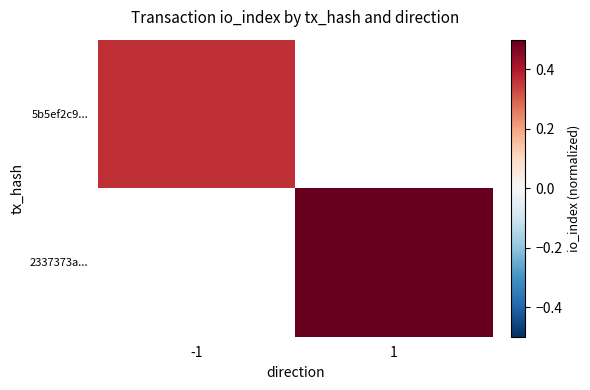

Rank the categories by 5b5ef2c9... value from highest to lowest.

-1, 1